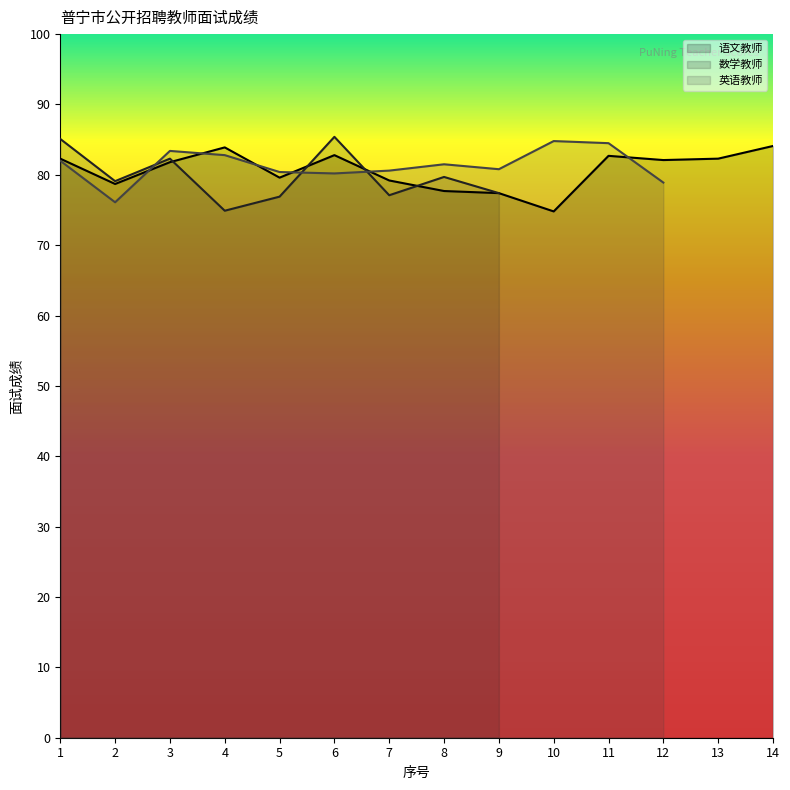

Where is 英语教师 nearest to the value 42?

2